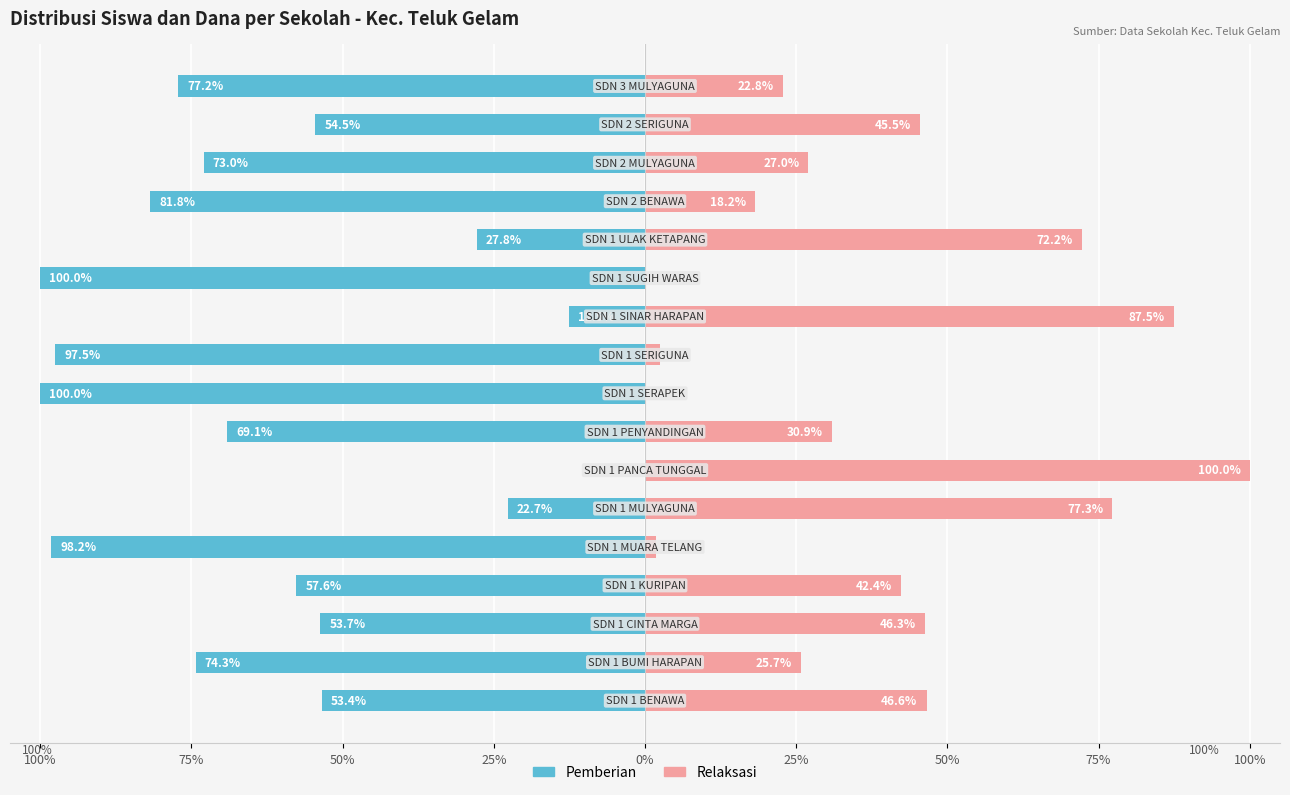

Reading left to right, transcribe all the data shown in this chart.

Pemberian: -53.4	-74.3	-53.7	-57.6	-98.2	-22.7	0.0	-69.1	-100.0	-97.5	-12.5	-100.0	-27.8	-81.8	-73.0	-54.5	-77.2
Relaksasi: 46.6	25.7	46.3	42.4	1.8	77.3	100.0	30.9	0.0	2.5	87.5	0.0	72.2	18.2	27.0	45.5	22.8